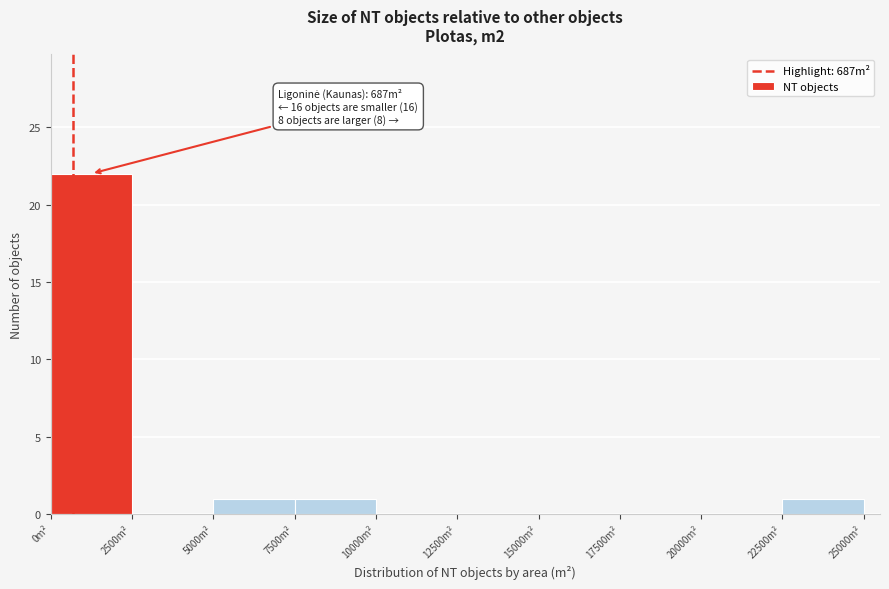

Which range on the x-axis has the tallest bar?

0 to 2500